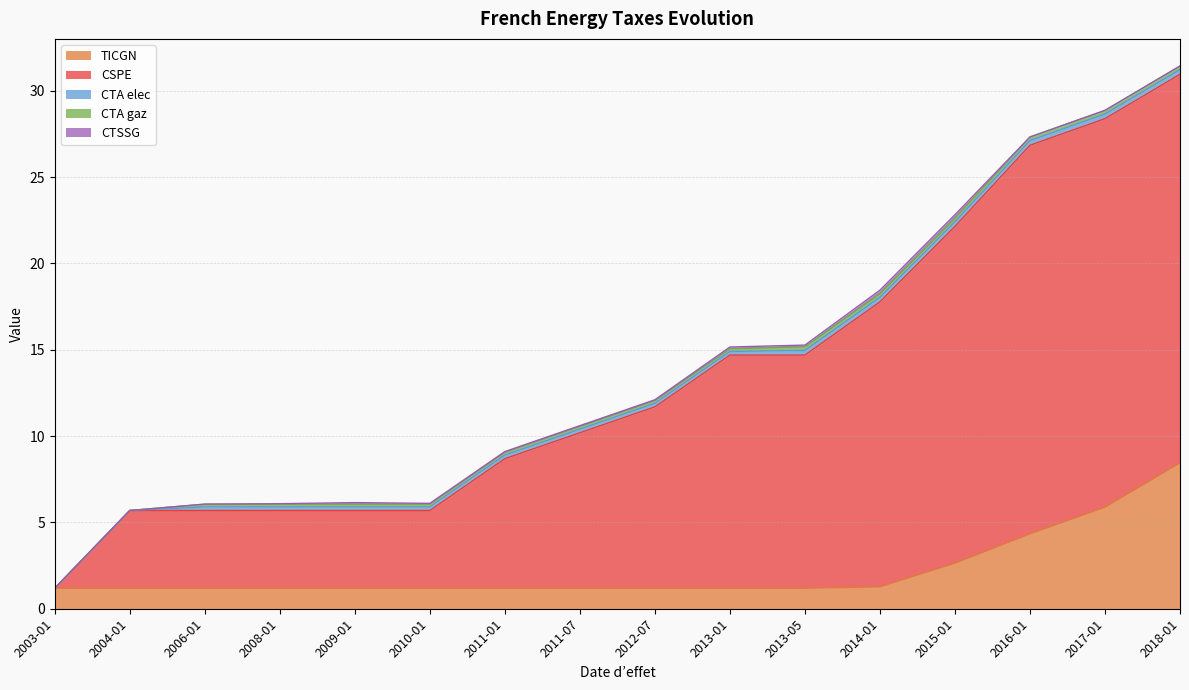

How many positive values does the CTSSG series have?

10